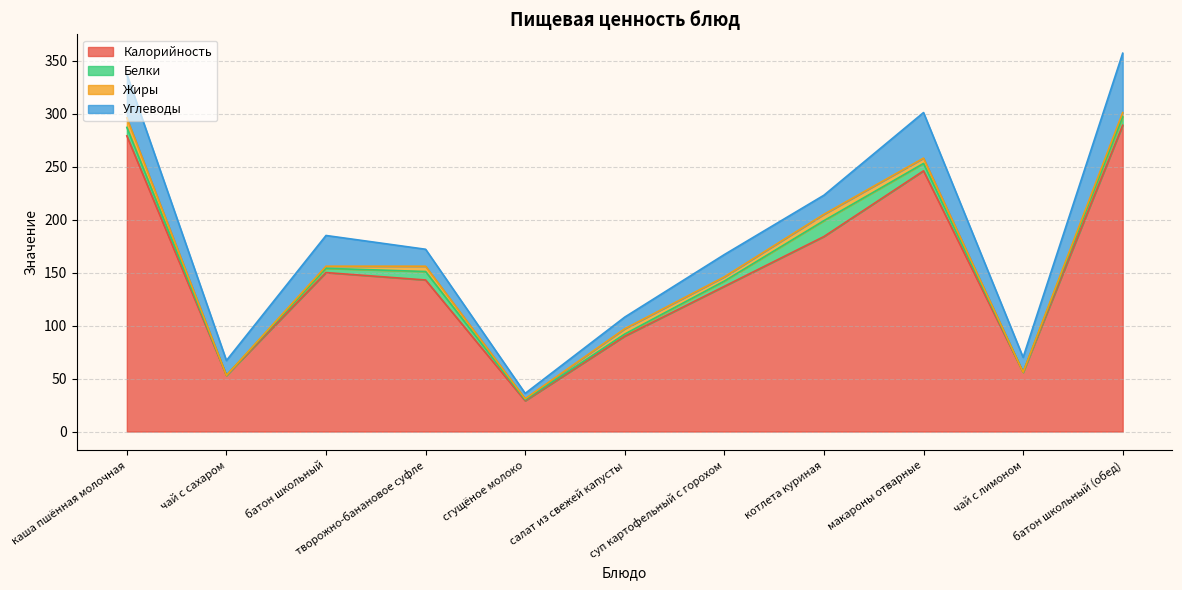

What is the total value across all series at батон школьный (обед)?

357